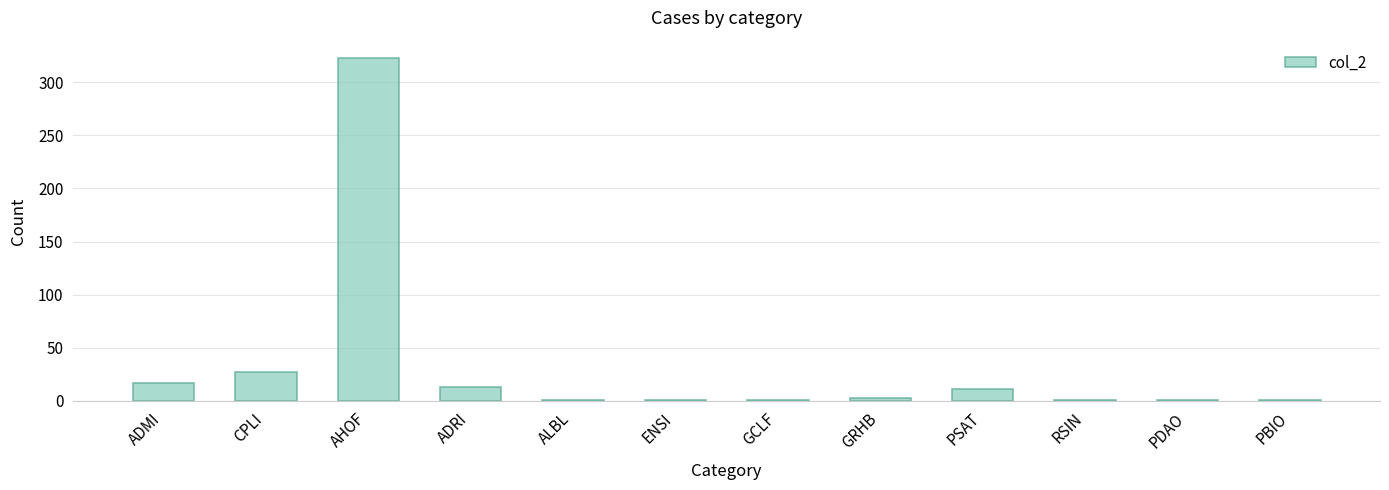

Which category has the highest value across all series?

AHOF